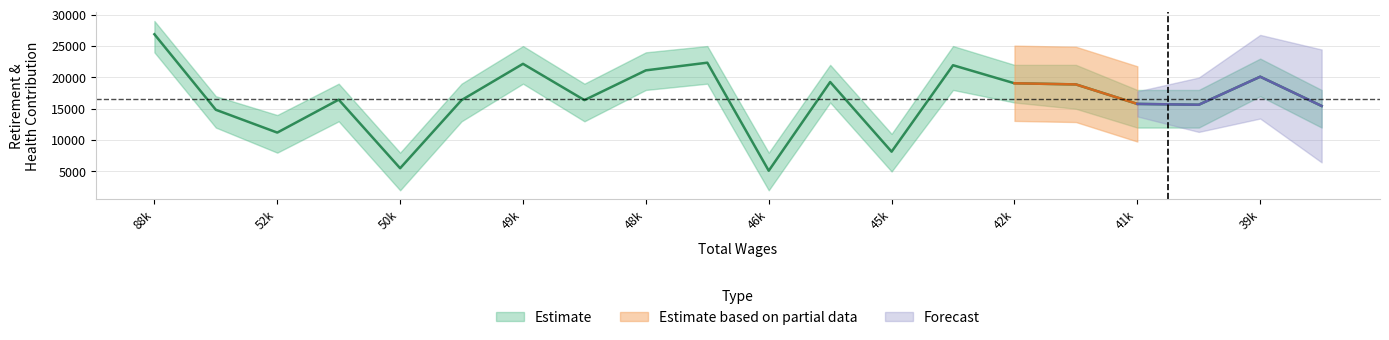

True or false: the data shows 11047 at 42k.

False